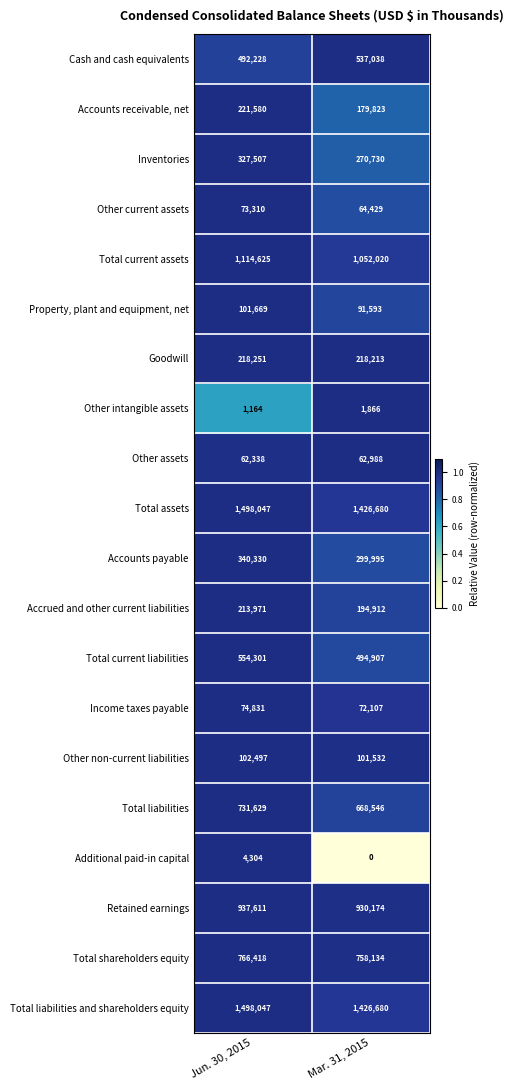

Read the Retained earnings value at Jun. 30, 2015.

937611